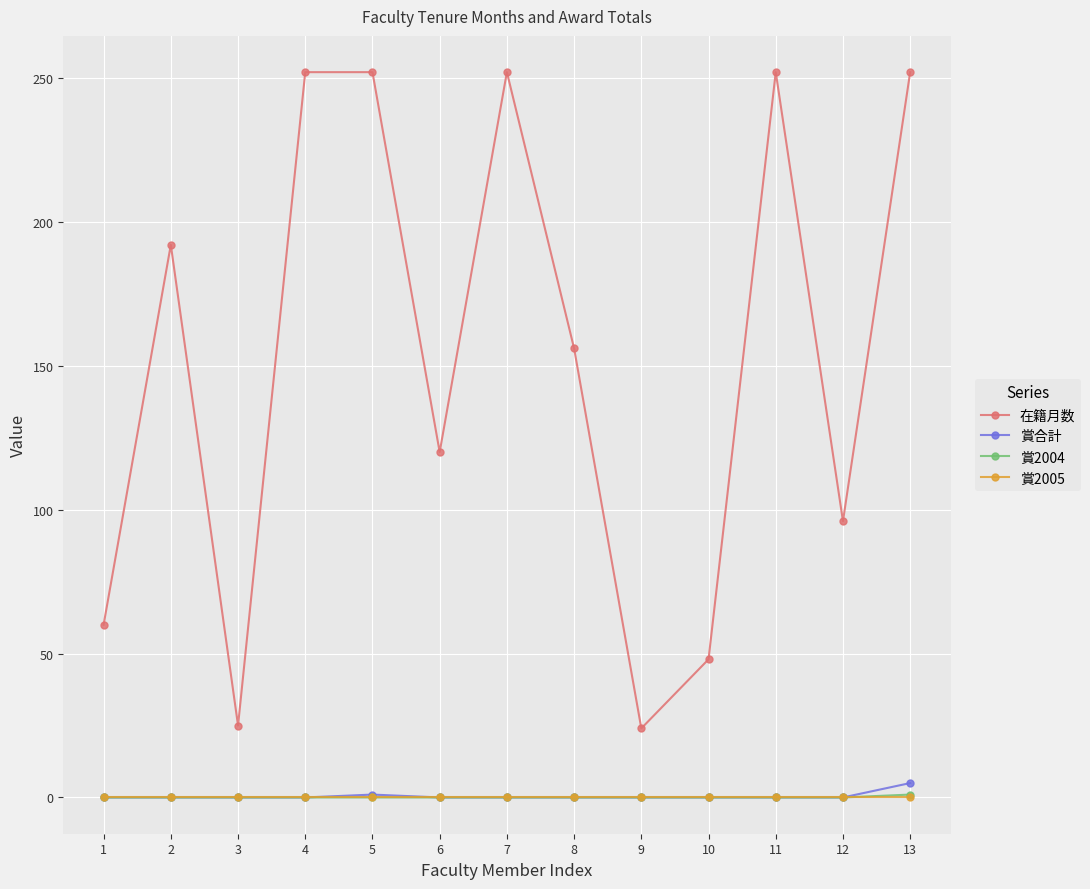

True or false: 在籍月数 and 賞2005 cross at least once.

False